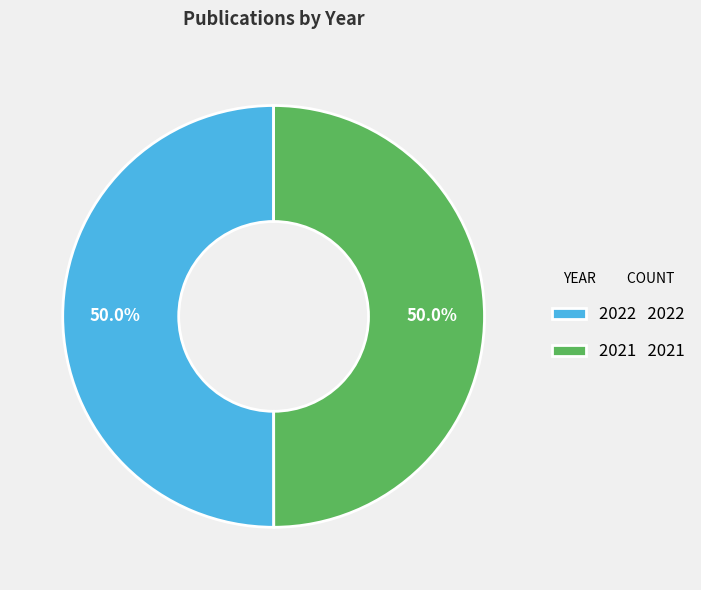

To the nearest percent, what is the combined percentage of 2021 and 2022?

100%